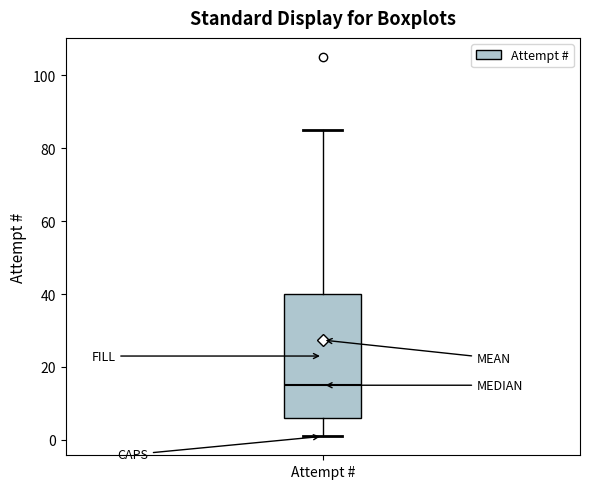

Read this box plot against the y-axis: the position of the median line, the range covered by the box, and the ends of both whiskers. The values are not printed on the chart, so give them approximately, as read against the axis.

median 16, box 6 to 40, whiskers 2 to 86